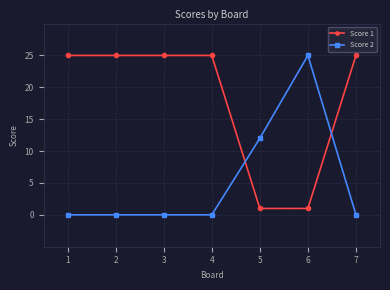

Reading left to right, list all the values displayed in this chart.

Score 1: 1=25	2=25	3=25	4=25	5=1	6=1	7=25
Score 2: 1=0	2=0	3=0	4=0	5=12	6=25	7=0